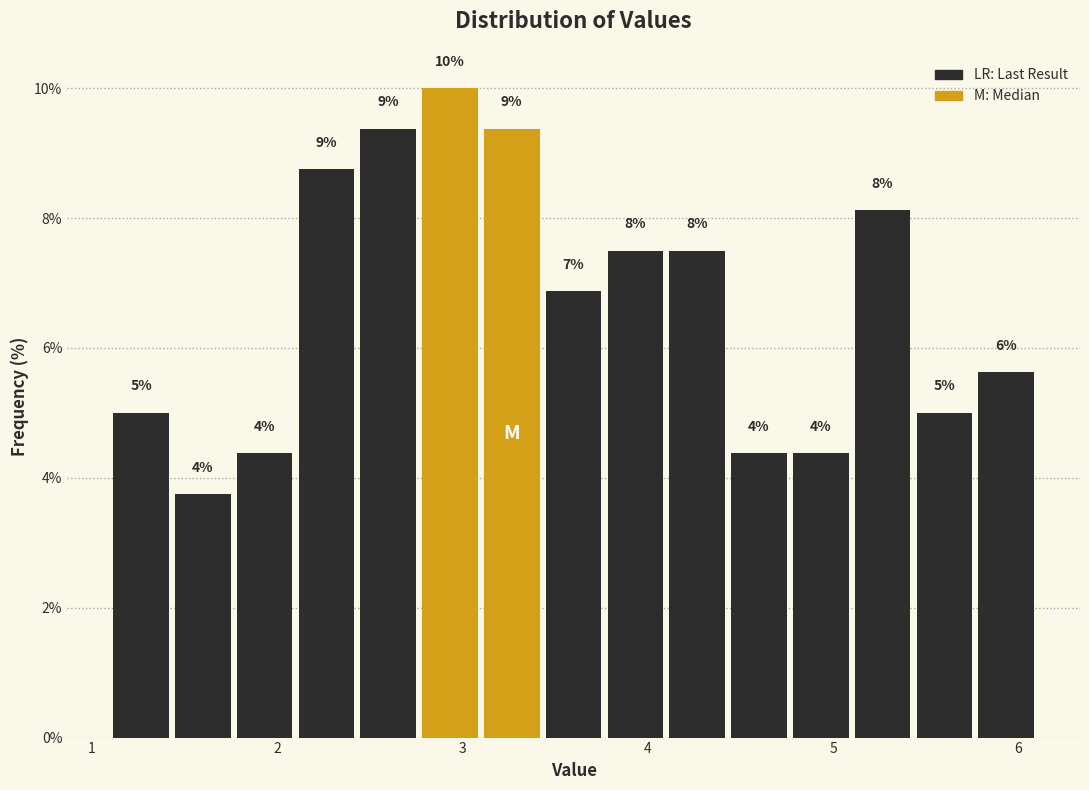

Around what value on the x-axis is the tallest bar? Give the approximate position of its centre, as read against the axis.

2.9